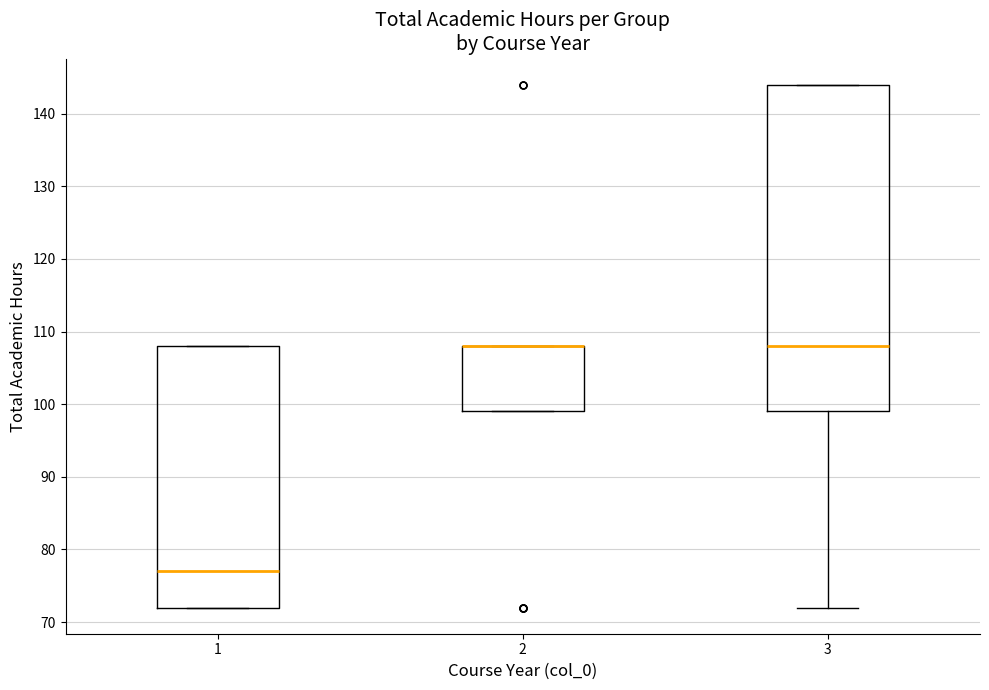

Which box is the tallest, from its lower edge to its upper edge?

3